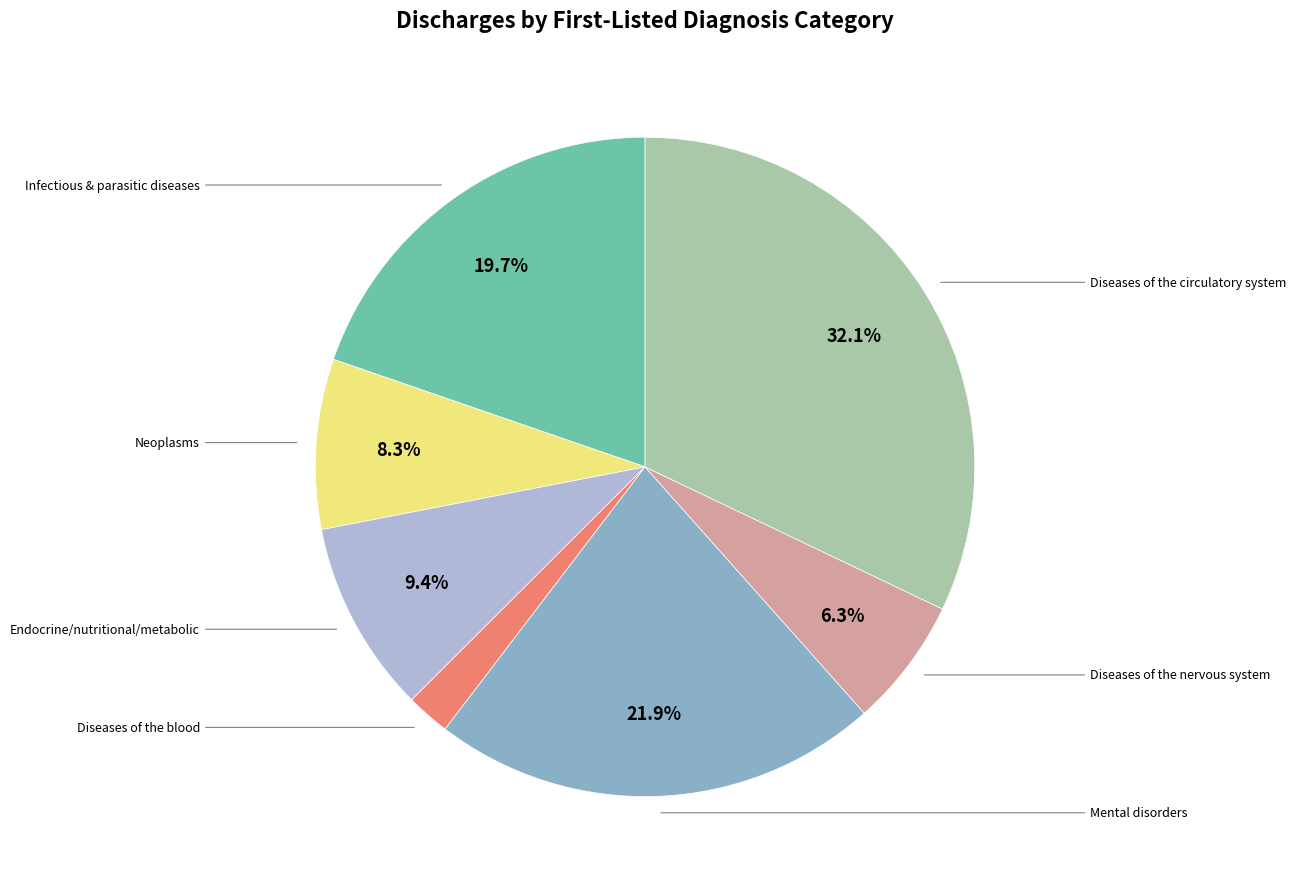

To the nearest percent, what is the average slice percentage?

14%